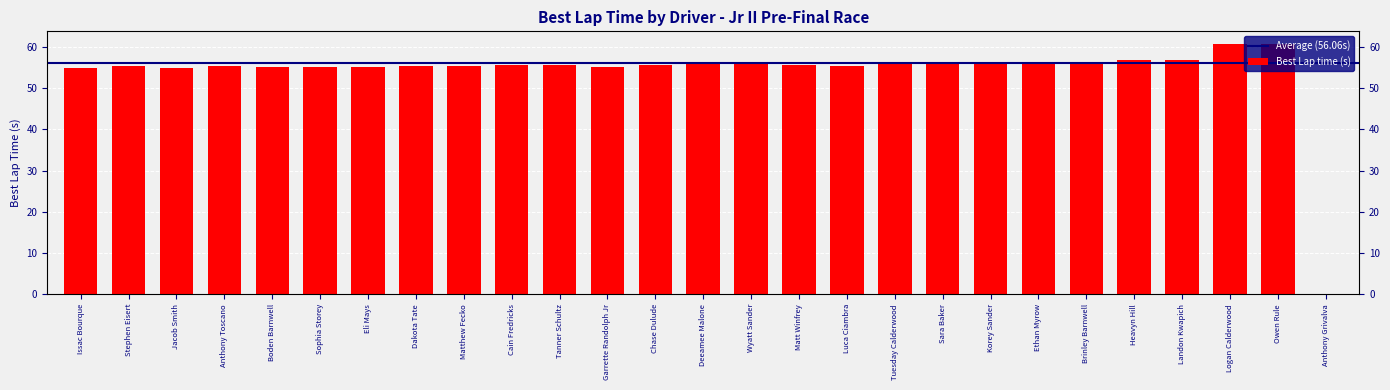

How many data points does each series have?

27